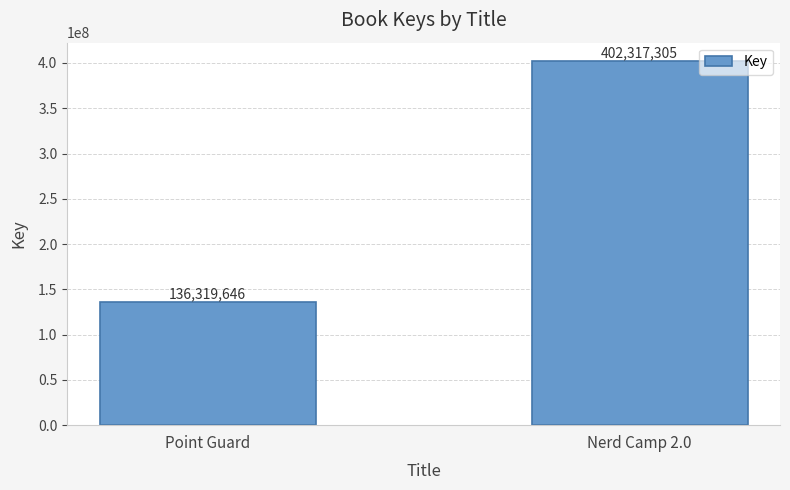

What is the change in value from Point Guard to Nerd Camp 2.0?

+265997659